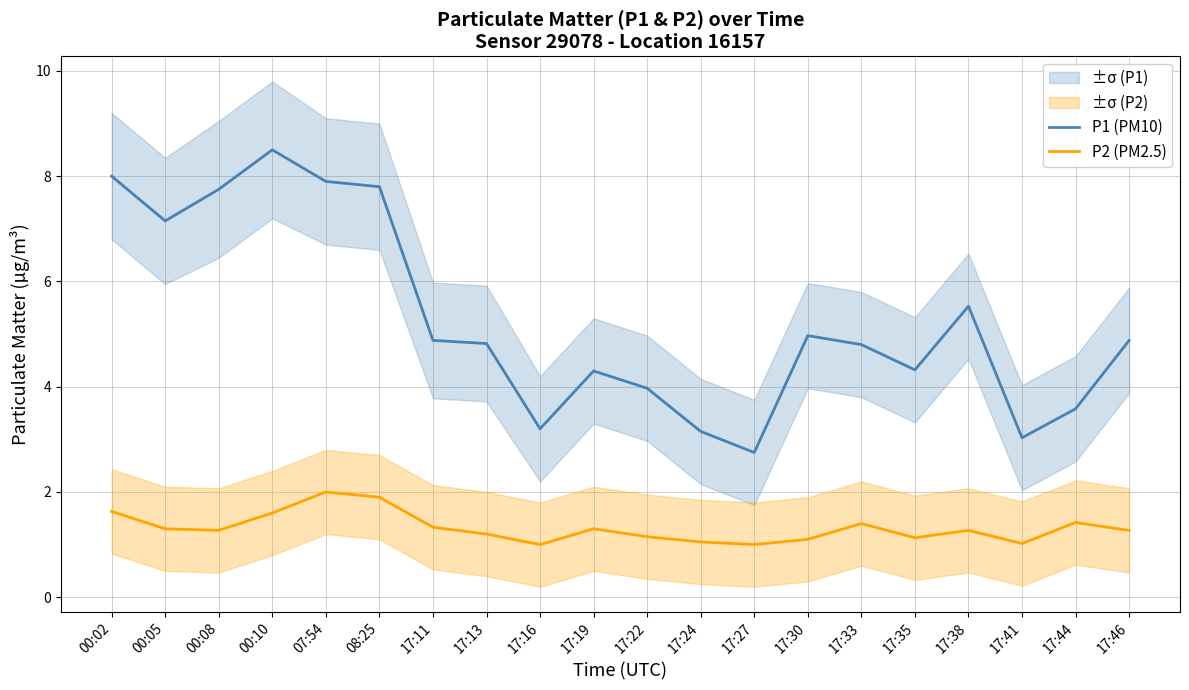

What position from the right is 07:54?

16